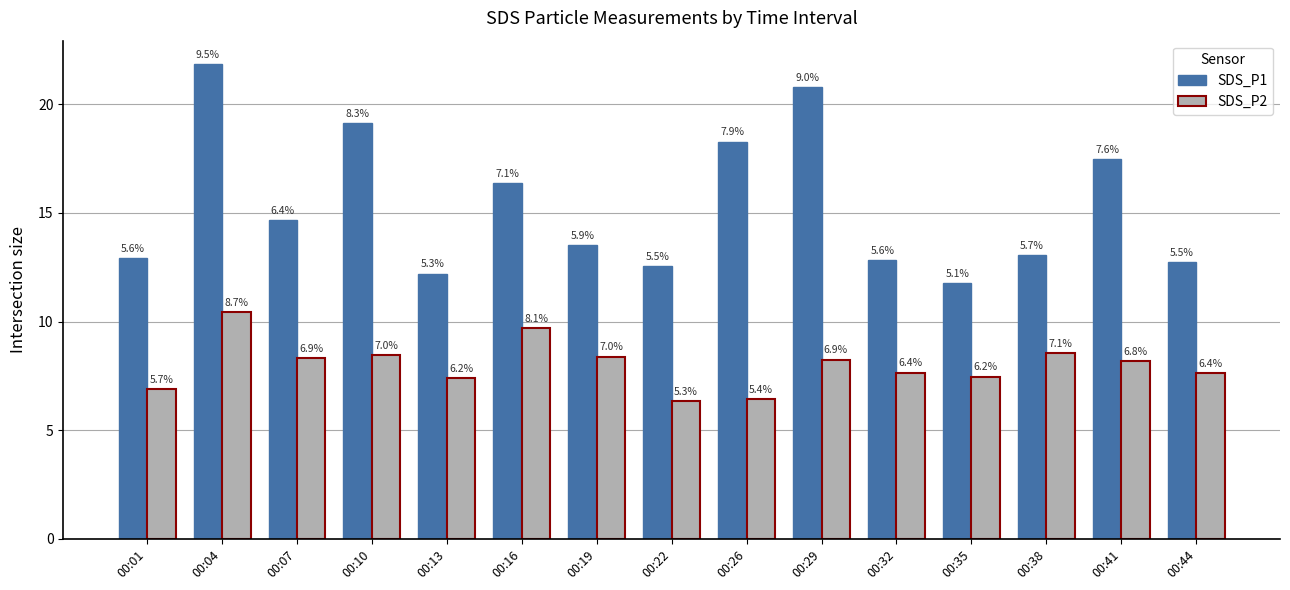

At 00:01, list the series in order from smallest to largest.

SDS_P2, SDS_P1